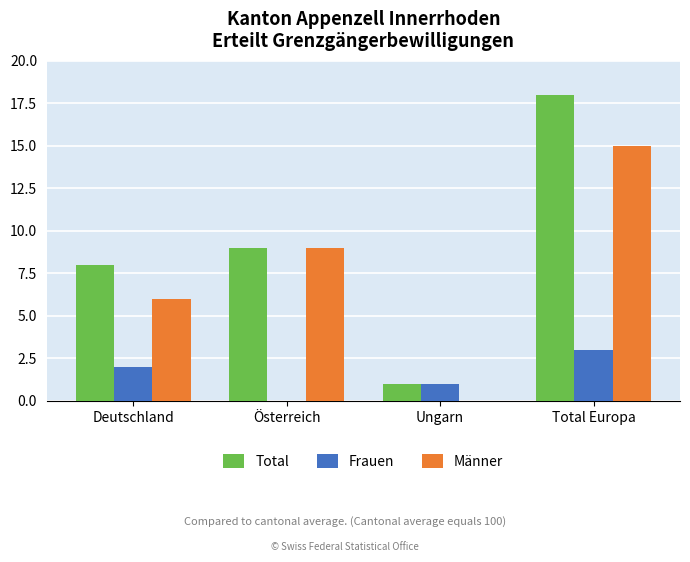

Count the number of data series in this chart.

3